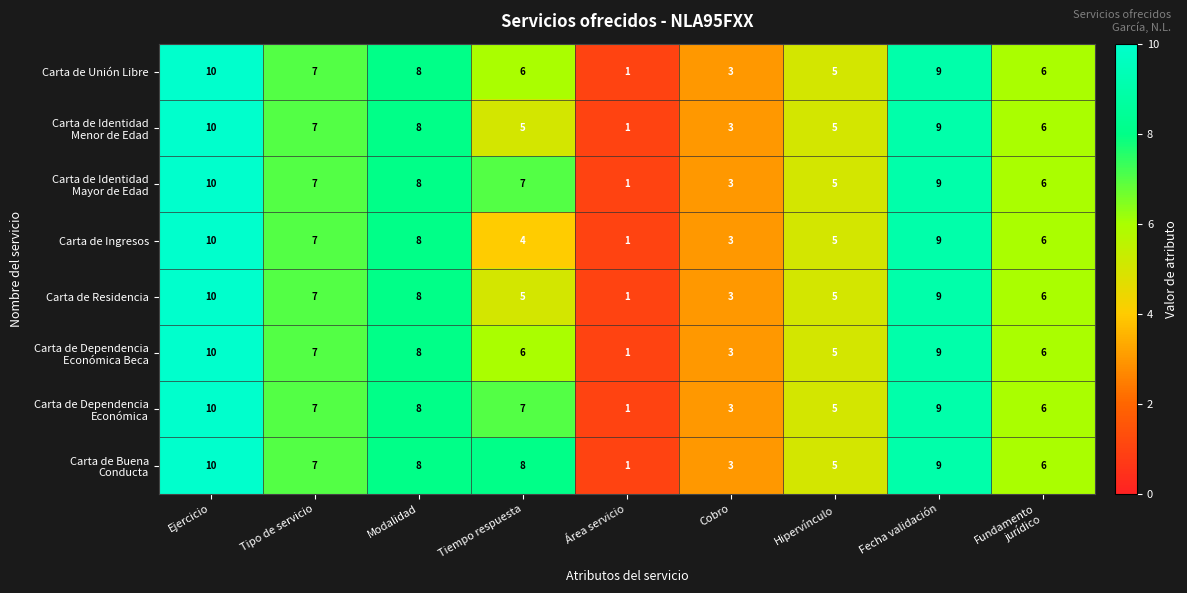

What is the average value of the Carta de Residencia series?

6